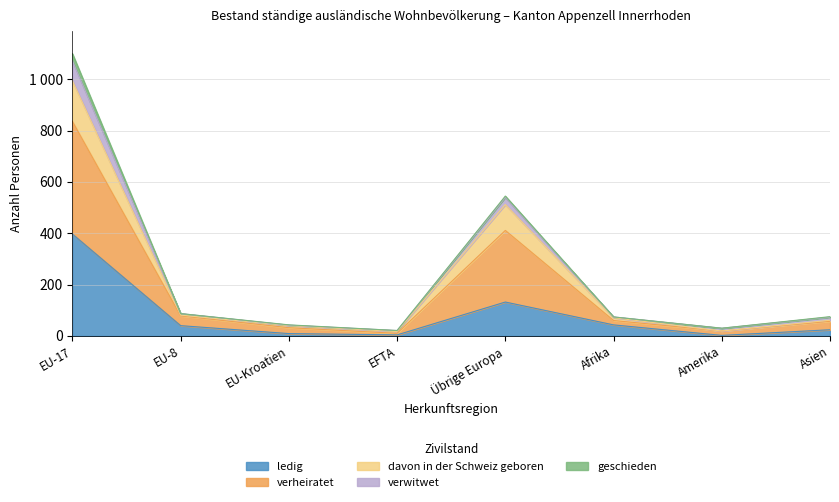

What is the difference between the maximum and second lowest values in the ledig series?

393